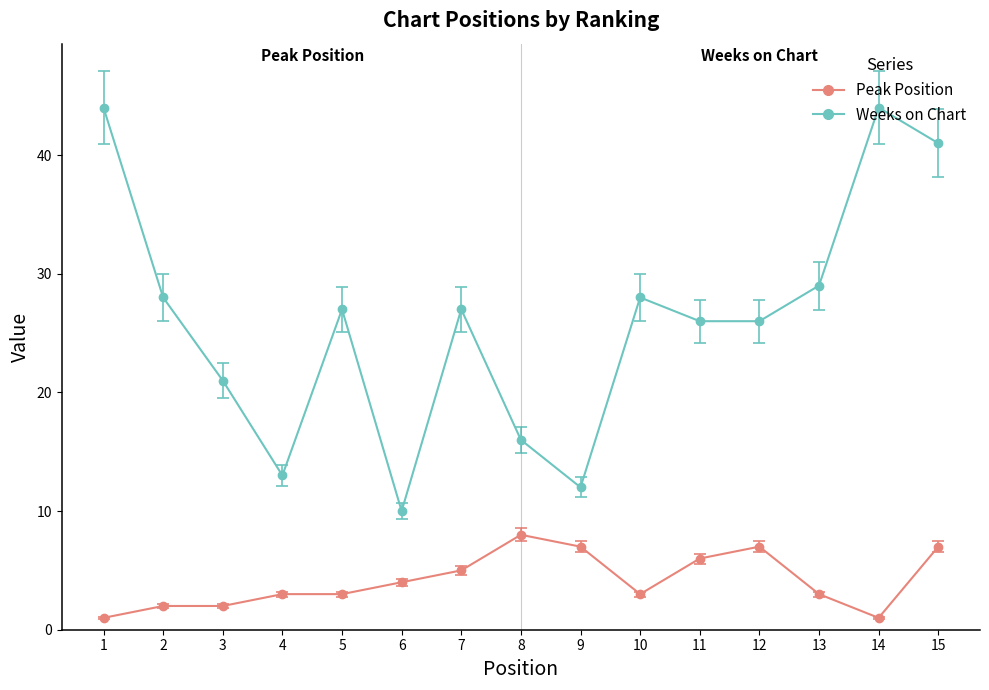

True or false: Weeks on Chart and Peak Position intersect in this chart.

False